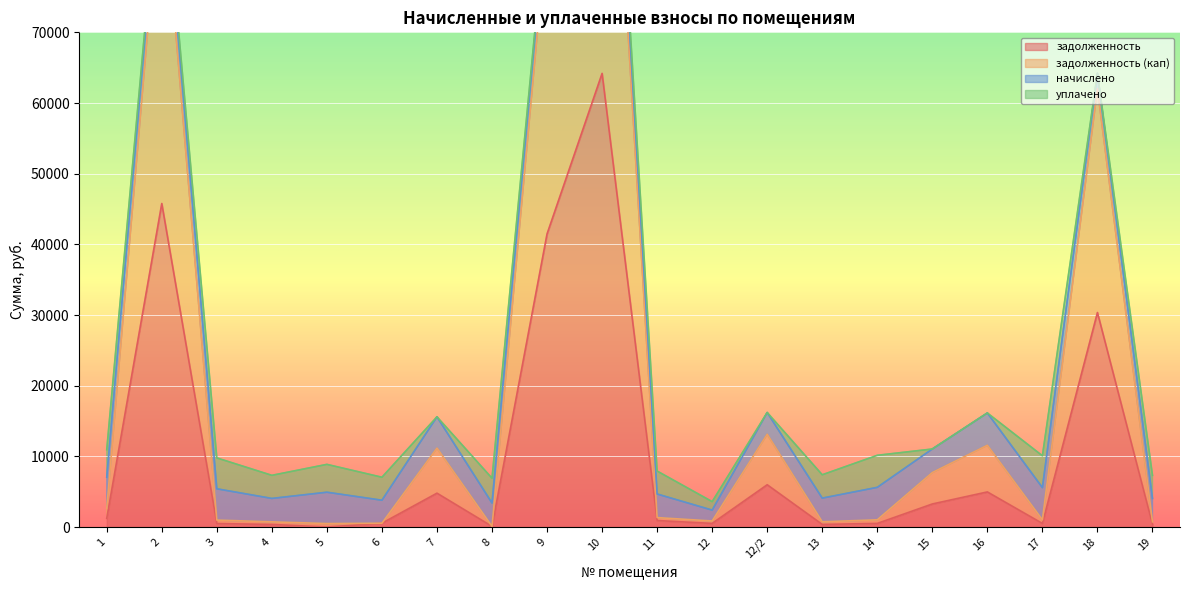

Which category has the highest value in the задолженность series?

10